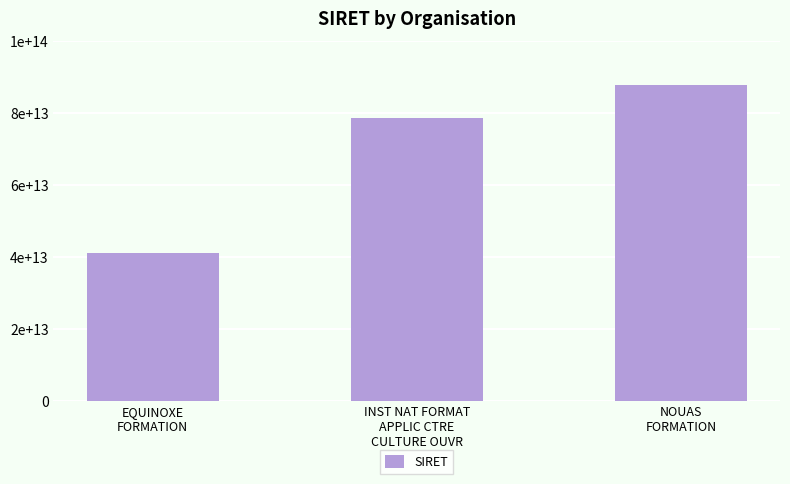

At which label does the data first exceed 78574029100394?

NOUAS
FORMATION